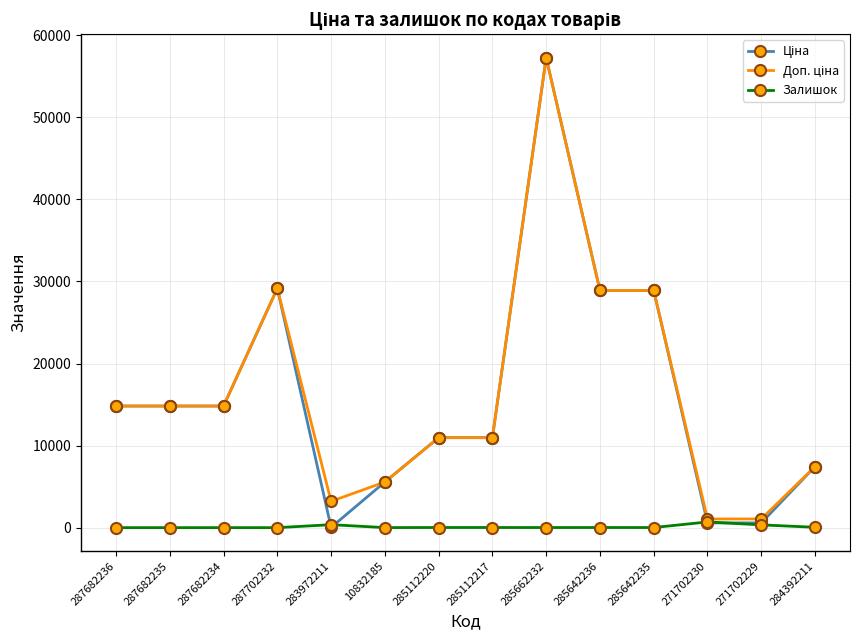

At which category is the sum across all series the highest?

285662232